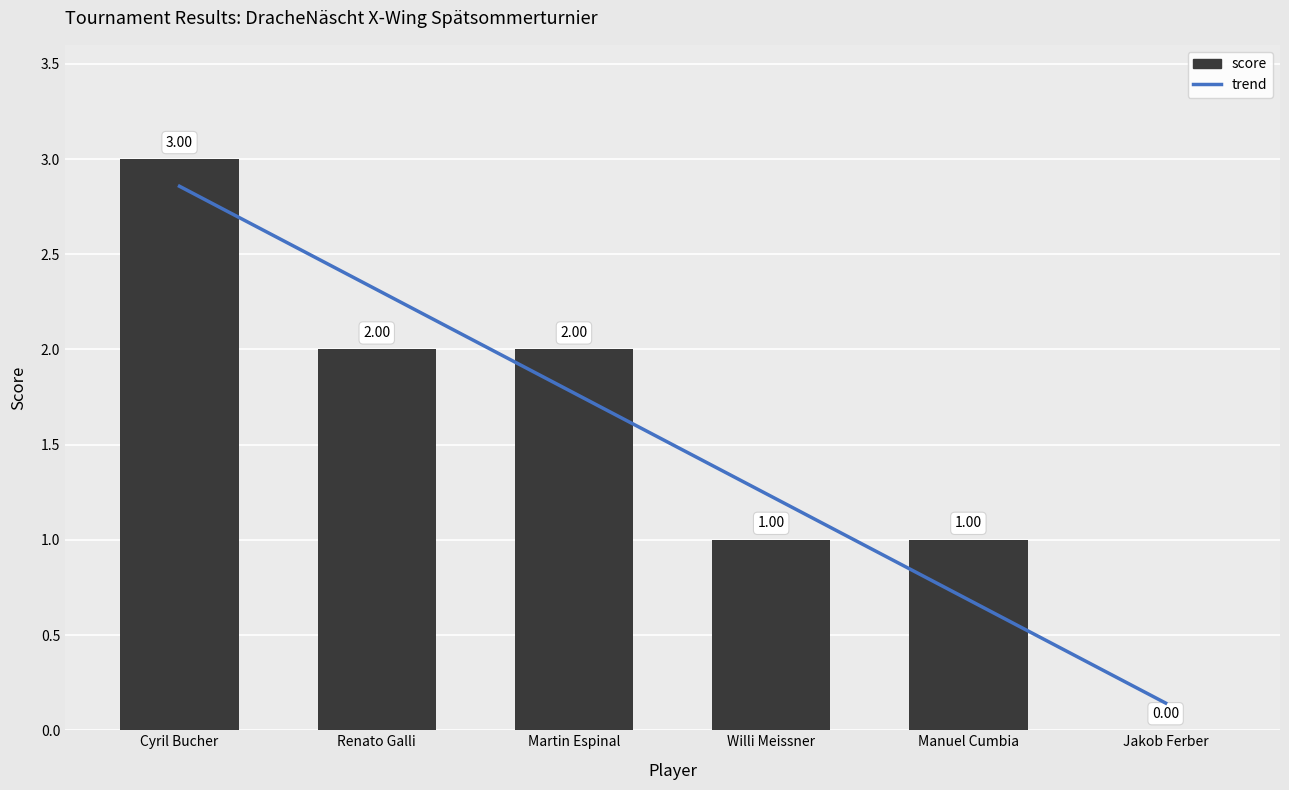

What is the average value?

2